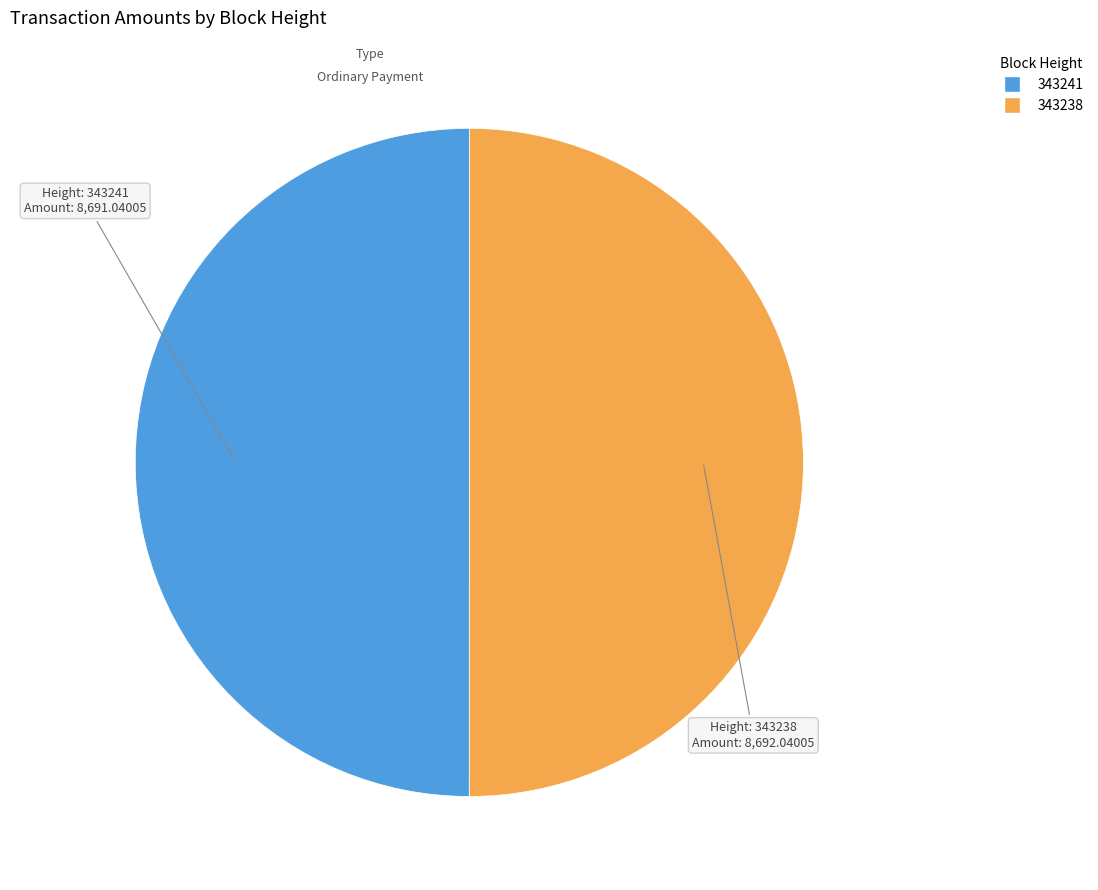

What is the ratio of the value at 343241 to the value at 343238?

1.0